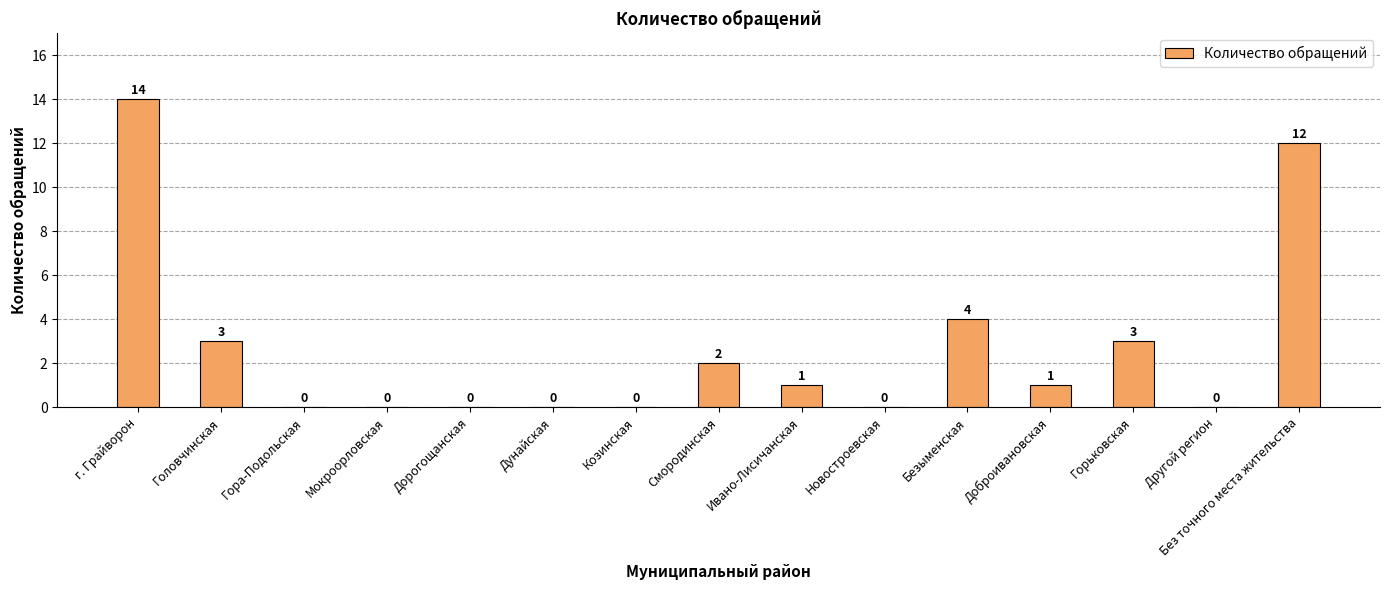

True or false: the data shows -7 at Мокроорловская.

False